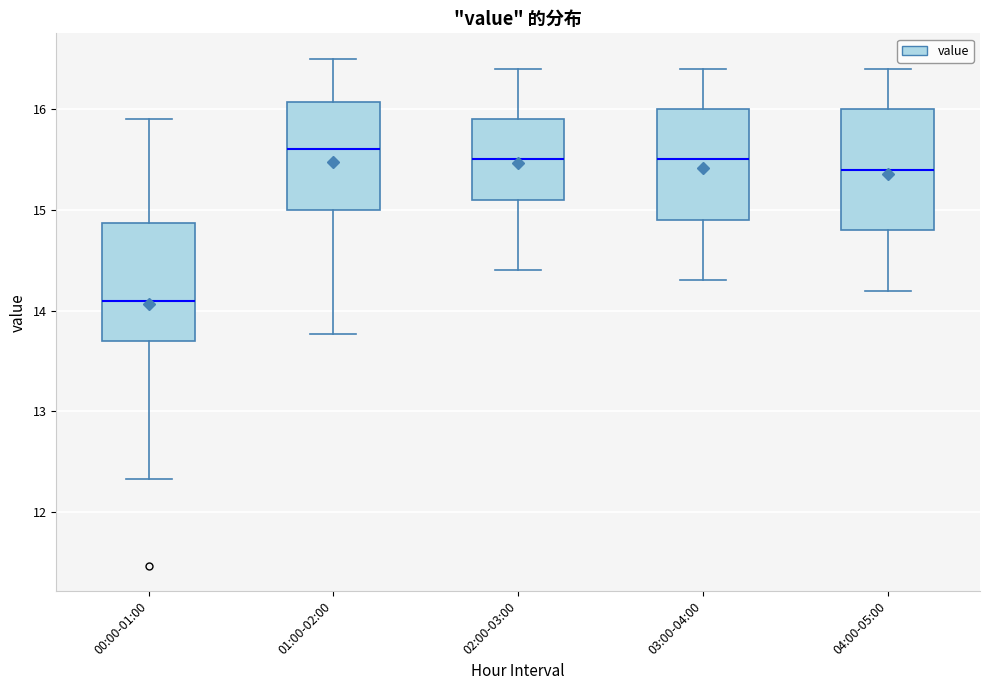

Which box has the lowest median line?

00:00-01:00